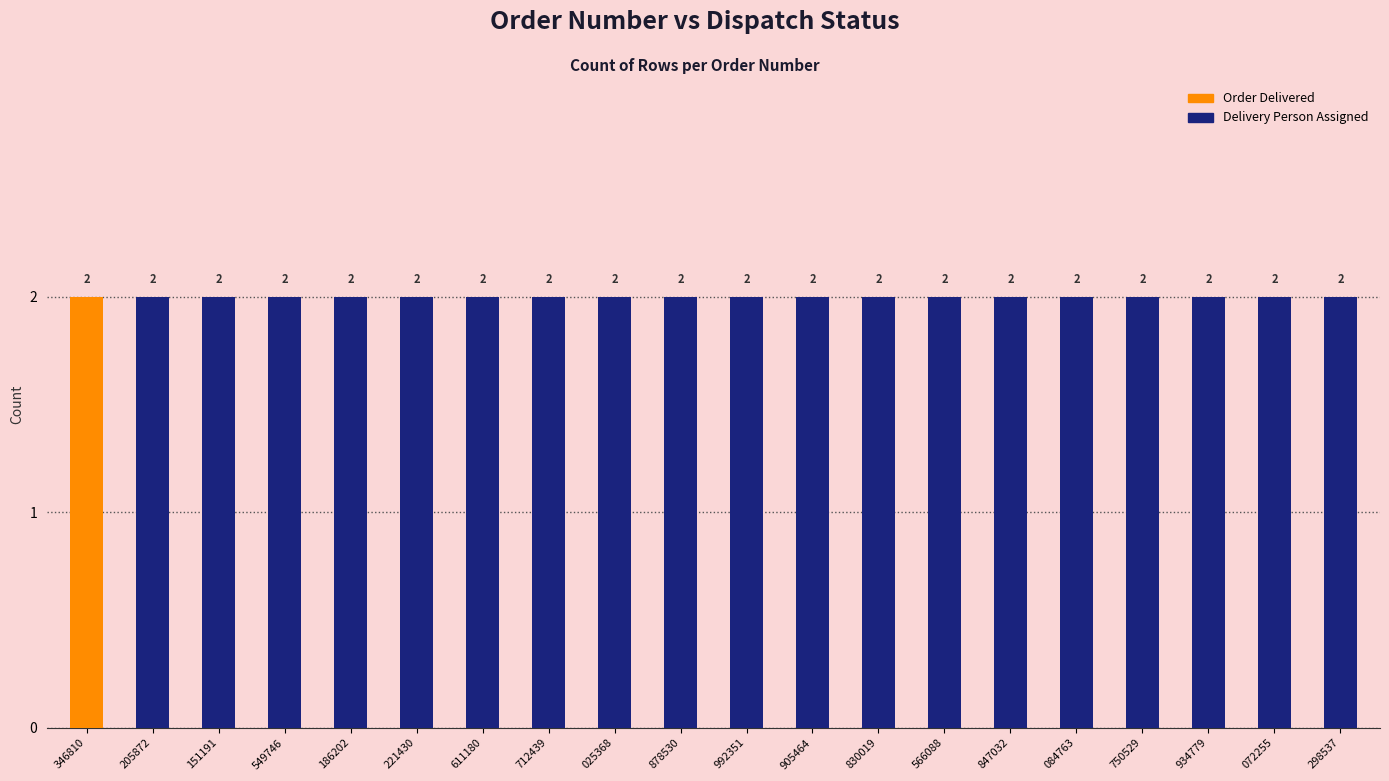

What is the label of the 1st bar from the right?

298537